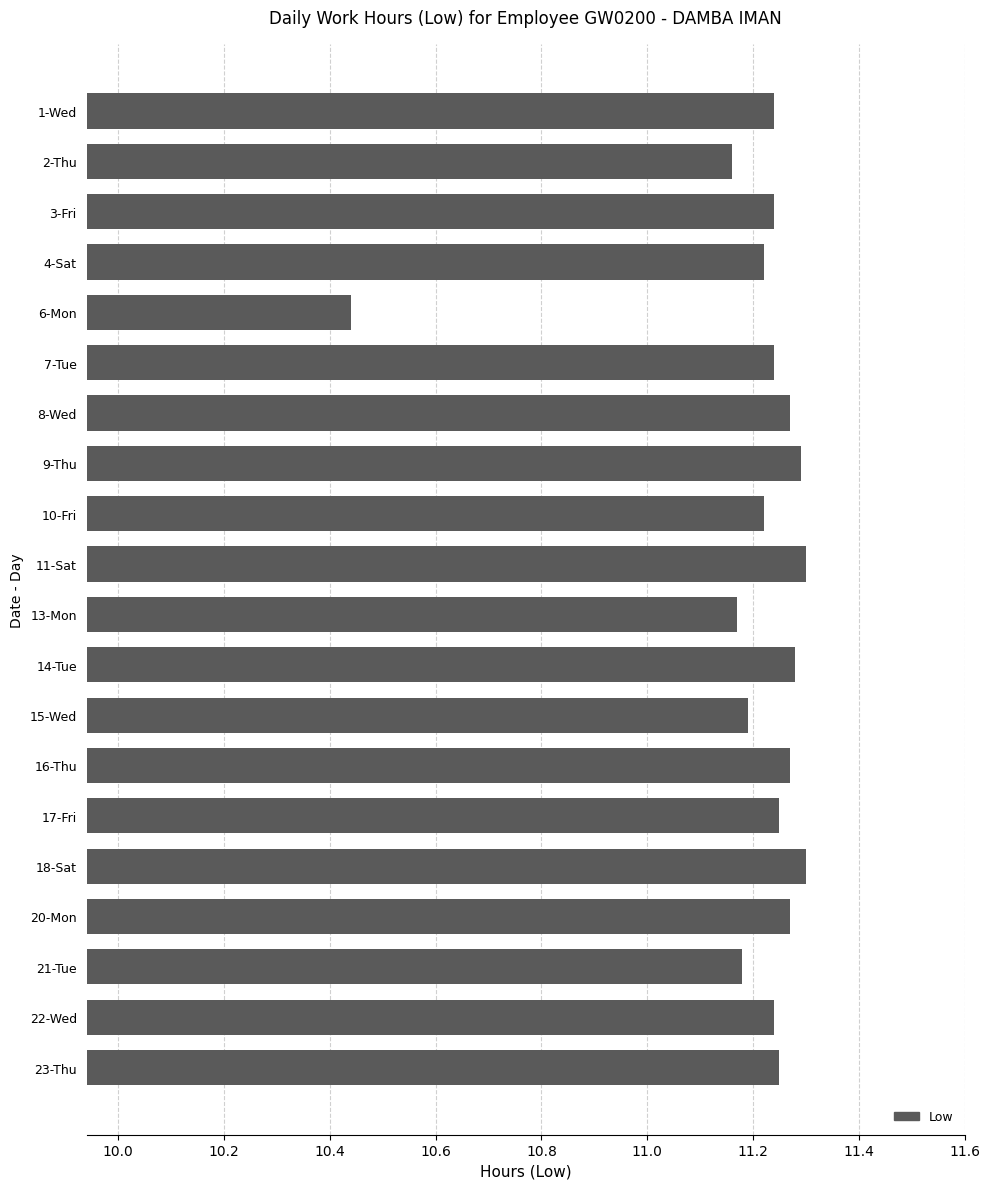

The chart shows a value of 11.2 at 15-Wed. True or false?

True